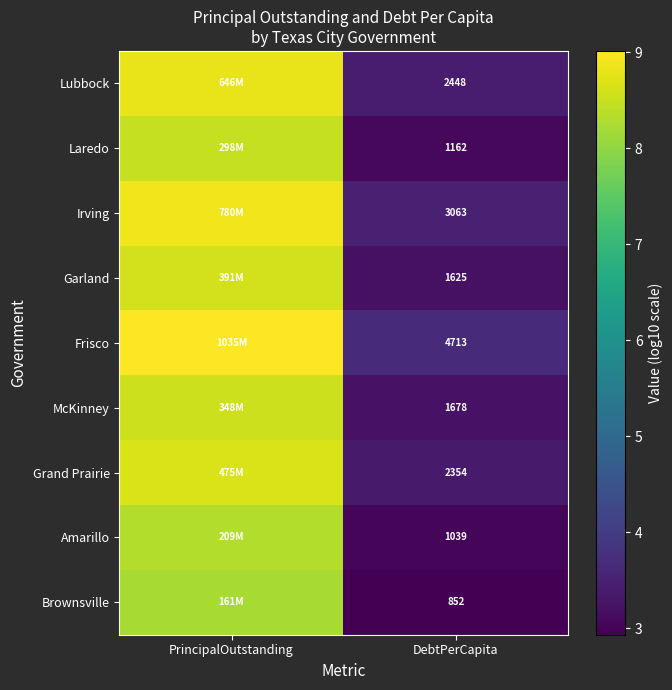

What is the sum of the Lubbock values at PrincipalOutstanding and DebtPerCapita?

12.2